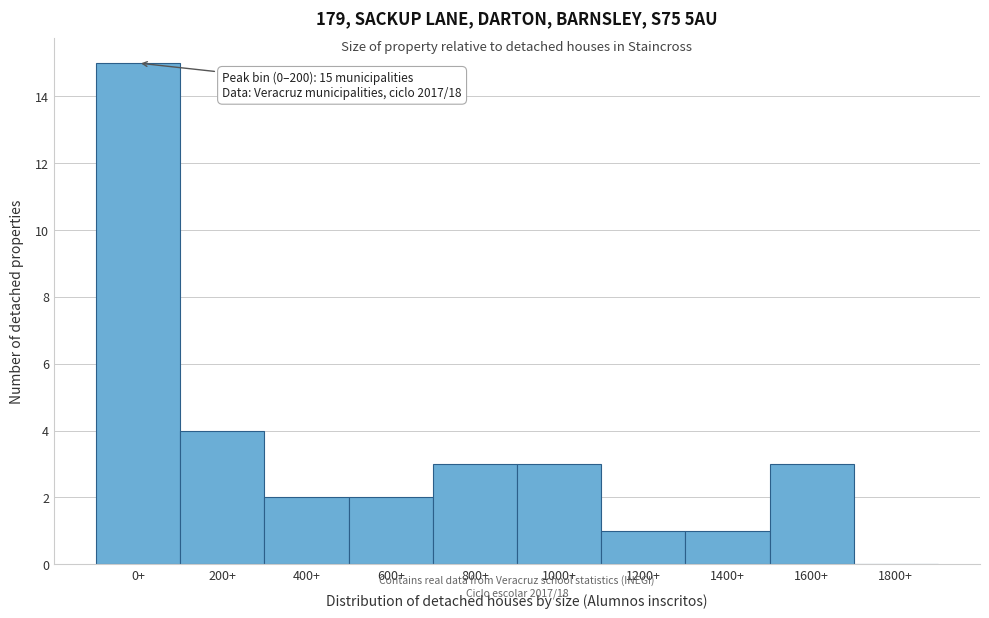

Reading left to right, what are all the values shown in this chart?

0+=15	200+=4	400+=2	600+=2	800+=3	1000+=3	1200+=1	1400+=1	1600+=3	1800+=0